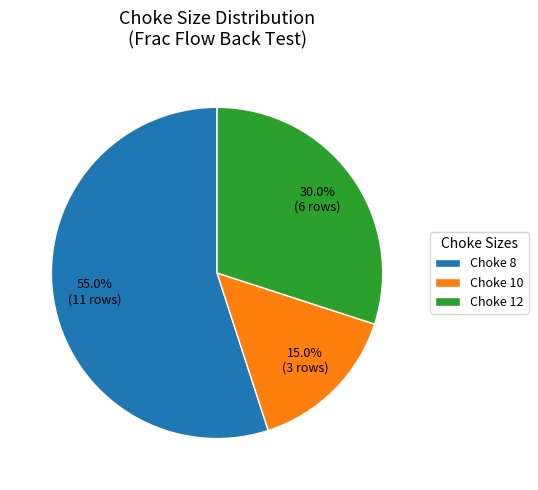

How many slices are in this pie chart?

3